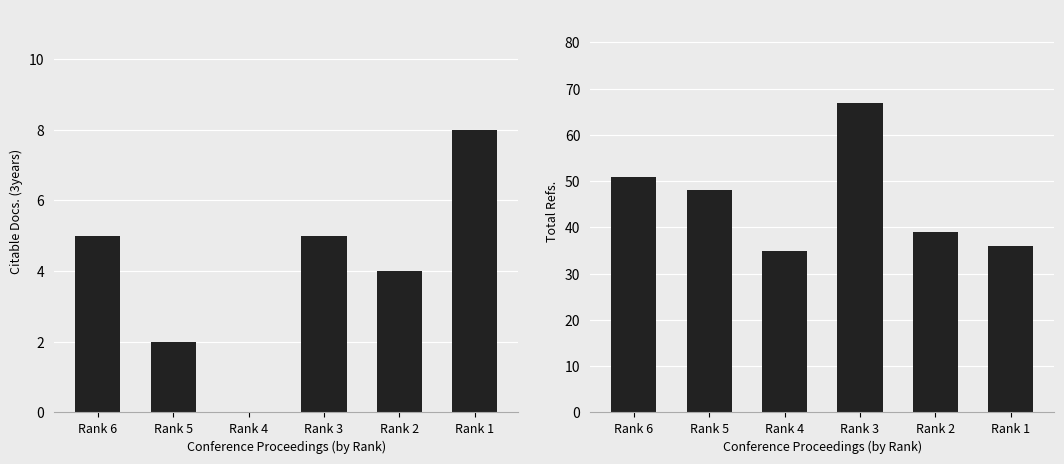

What is the sum of the Citable Docs. (3years) values at Rank 5 and Rank 3?

7